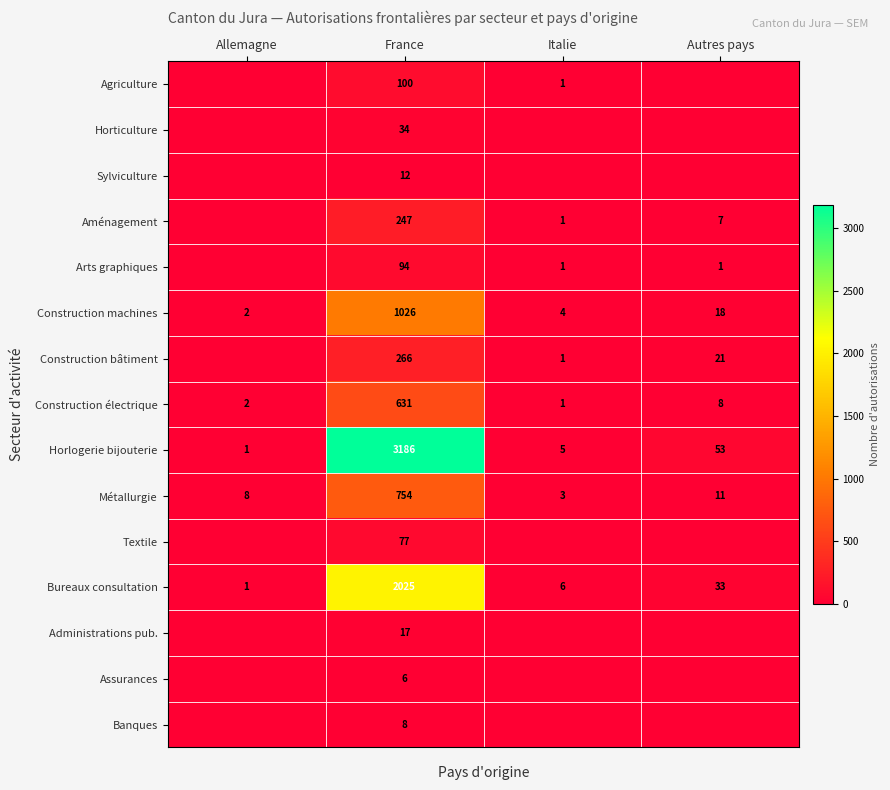

Is the value of Bureaux consultation at France greater than the value of Métallurgie at Autres pays?

Yes